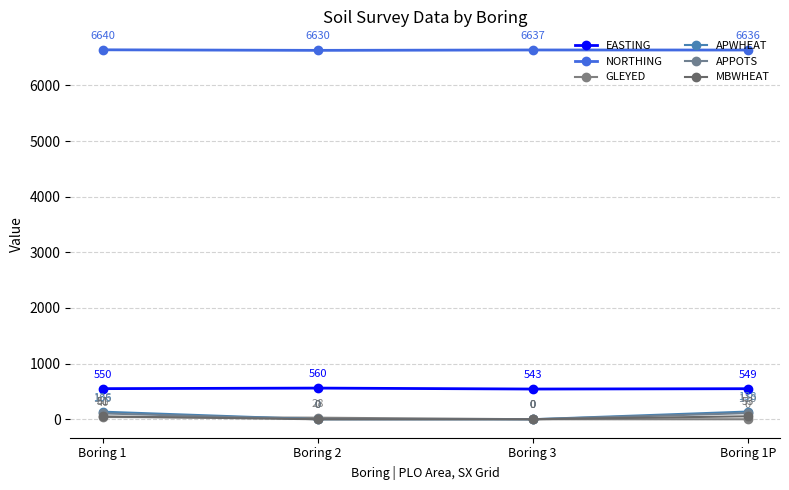

At Boring 1, list the series in order from largest to smallest.

NORTHING, EASTING, APWHEAT, APPOTS, MBWHEAT, GLEYED